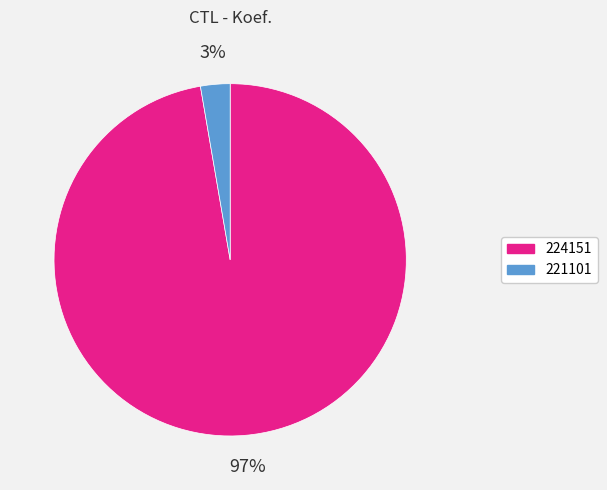

Is there a majority slice in this chart?

Yes